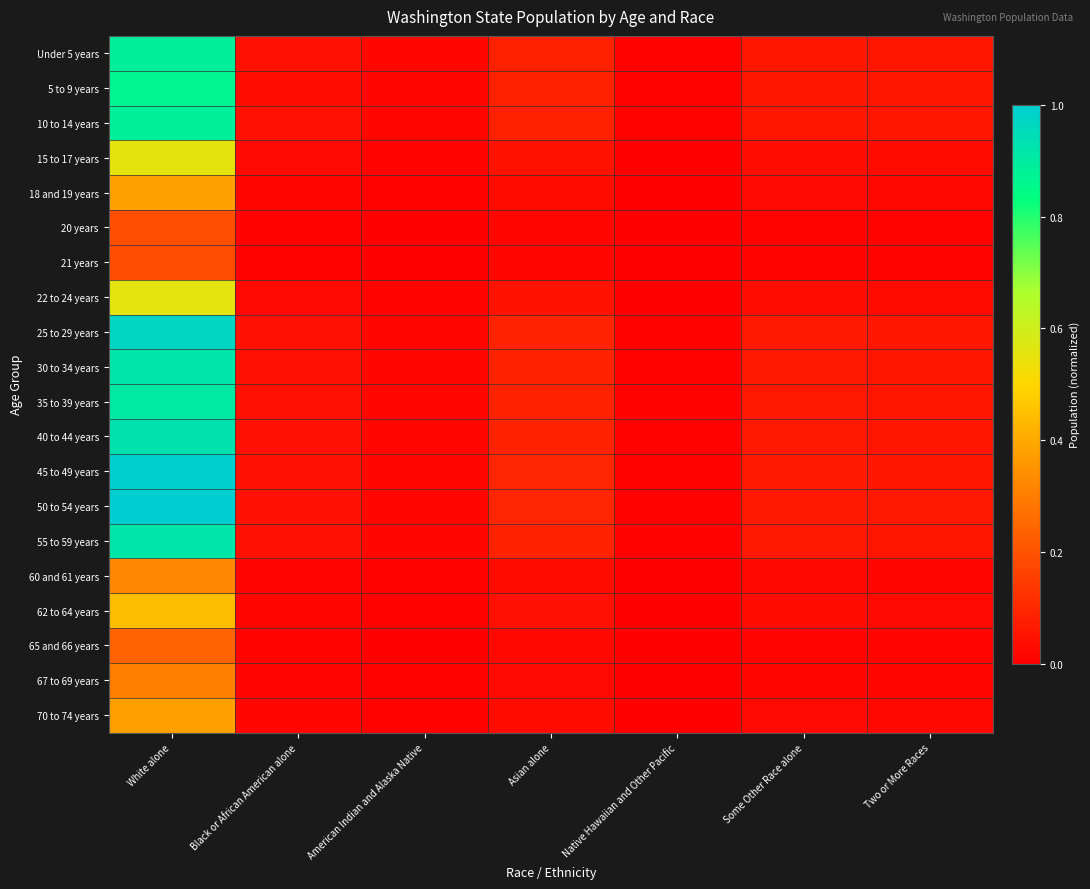

Reading left to right, list all the values displayed in this chart.

Under 5 years: White alone=0.9	Black or African American alone=0.0	American Indian and Alaska Native=0.0	Asian alone=0.1	Native Hawaiian and Other Pacific=0.0	Some Other Race alone=0.1	Two or More Races=0.1
5 to 9 years: White alone=0.9	Black or African American alone=0.0	American Indian and Alaska Native=0.0	Asian alone=0.1	Native Hawaiian and Other Pacific=0.0	Some Other Race alone=0.1	Two or More Races=0.1
10 to 14 years: White alone=0.9	Black or African American alone=0.0	American Indian and Alaska Native=0.0	Asian alone=0.1	Native Hawaiian and Other Pacific=0.0	Some Other Race alone=0.1	Two or More Races=0.1
15 to 17 years: White alone=0.6	Black or African American alone=0.0	American Indian and Alaska Native=0.0	Asian alone=0.0	Native Hawaiian and Other Pacific=0.0	Some Other Race alone=0.0	Two or More Races=0.0
18 and 19 years: White alone=0.4	Black or African American alone=0.0	American Indian and Alaska Native=0.0	Asian alone=0.0	Native Hawaiian and Other Pacific=0.0	Some Other Race alone=0.0	Two or More Races=0.0
20 years: White alone=0.2	Black or African American alone=0.0	American Indian and Alaska Native=0.0	Asian alone=0.0	Native Hawaiian and Other Pacific=0.0	Some Other Race alone=0.0	Two or More Races=0.0
21 years: White alone=0.2	Black or African American alone=0.0	American Indian and Alaska Native=0.0	Asian alone=0.0	Native Hawaiian and Other Pacific=0.0	Some Other Race alone=0.0	Two or More Races=0.0
22 to 24 years: White alone=0.6	Black or African American alone=0.0	American Indian and Alaska Native=0.0	Asian alone=0.1	Native Hawaiian and Other Pacific=0.0	Some Other Race alone=0.0	Two or More Races=0.0
25 to 29 years: White alone=1.0	Black or African American alone=0.0	American Indian and Alaska Native=0.0	Asian alone=0.1	Native Hawaiian and Other Pacific=0.0	Some Other Race alone=0.1	Two or More Races=0.1
30 to 34 years: White alone=0.9	Black or African American alone=0.0	American Indian and Alaska Native=0.0	Asian alone=0.1	Native Hawaiian and Other Pacific=0.0	Some Other Race alone=0.1	Two or More Races=0.1
35 to 39 years: White alone=0.9	Black or African American alone=0.0	American Indian and Alaska Native=0.0	Asian alone=0.1	Native Hawaiian and Other Pacific=0.0	Some Other Race alone=0.1	Two or More Races=0.1
40 to 44 years: White alone=0.9	Black or African American alone=0.0	American Indian and Alaska Native=0.0	Asian alone=0.1	Native Hawaiian and Other Pacific=0.0	Some Other Race alone=0.1	Two or More Races=0.1
45 to 49 years: White alone=1.0	Black or African American alone=0.0	American Indian and Alaska Native=0.0	Asian alone=0.1	Native Hawaiian and Other Pacific=0.0	Some Other Race alone=0.1	Two or More Races=0.1
50 to 54 years: White alone=1.0	Black or African American alone=0.0	American Indian and Alaska Native=0.0	Asian alone=0.1	Native Hawaiian and Other Pacific=0.0	Some Other Race alone=0.1	Two or More Races=0.1
55 to 59 years: White alone=0.9	Black or African American alone=0.0	American Indian and Alaska Native=0.0	Asian alone=0.1	Native Hawaiian and Other Pacific=0.0	Some Other Race alone=0.1	Two or More Races=0.1
60 and 61 years: White alone=0.3	Black or African American alone=0.0	American Indian and Alaska Native=0.0	Asian alone=0.0	Native Hawaiian and Other Pacific=0.0	Some Other Race alone=0.0	Two or More Races=0.0
62 to 64 years: White alone=0.4	Black or African American alone=0.0	American Indian and Alaska Native=0.0	Asian alone=0.0	Native Hawaiian and Other Pacific=0.0	Some Other Race alone=0.0	Two or More Races=0.0
65 and 66 years: White alone=0.2	Black or African American alone=0.0	American Indian and Alaska Native=0.0	Asian alone=0.0	Native Hawaiian and Other Pacific=0.0	Some Other Race alone=0.0	Two or More Races=0.0
67 to 69 years: White alone=0.3	Black or African American alone=0.0	American Indian and Alaska Native=0.0	Asian alone=0.0	Native Hawaiian and Other Pacific=0.0	Some Other Race alone=0.0	Two or More Races=0.0
70 to 74 years: White alone=0.4	Black or African American alone=0.0	American Indian and Alaska Native=0.0	Asian alone=0.0	Native Hawaiian and Other Pacific=0.0	Some Other Race alone=0.0	Two or More Races=0.0